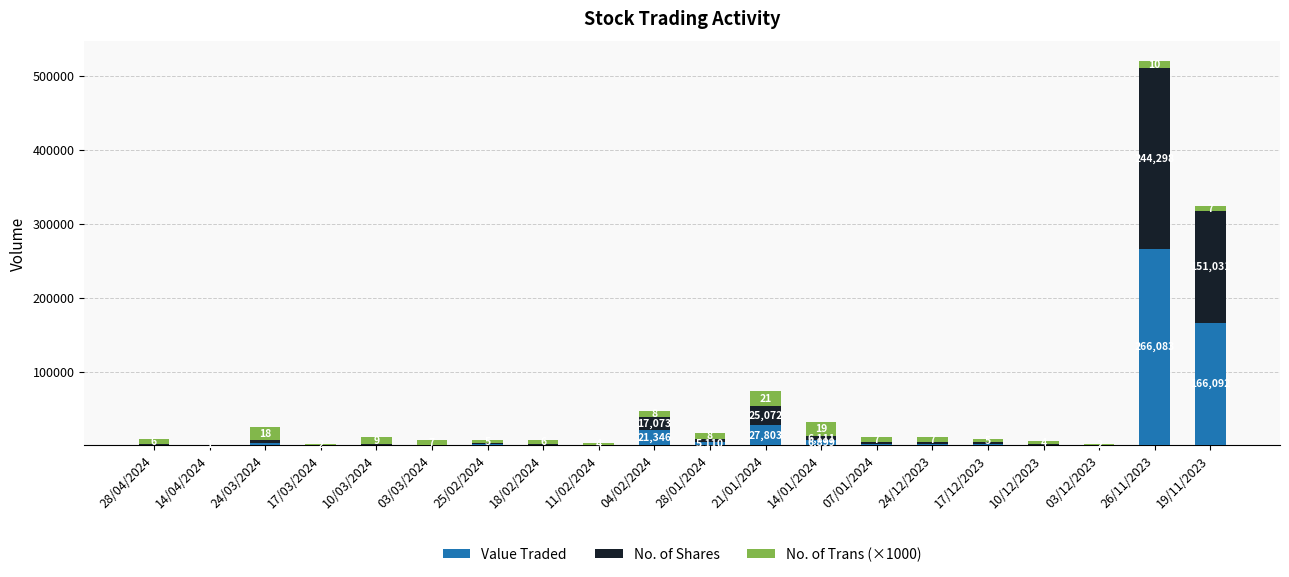

Reading left to right, list the values for the Value Traded series.

28/04/2024=1209	14/04/2024=144	24/03/2024=3763	17/03/2024=4	10/03/2024=1283	03/03/2024=90	25/02/2024=1420	18/02/2024=838	11/02/2024=6	04/02/2024=21346	28/01/2024=5110	21/01/2024=27803	14/01/2024=6899	07/01/2024=2243	24/12/2023=2101	17/12/2023=2093	10/12/2023=1170	03/12/2023=32	26/11/2023=266083	19/11/2023=166092